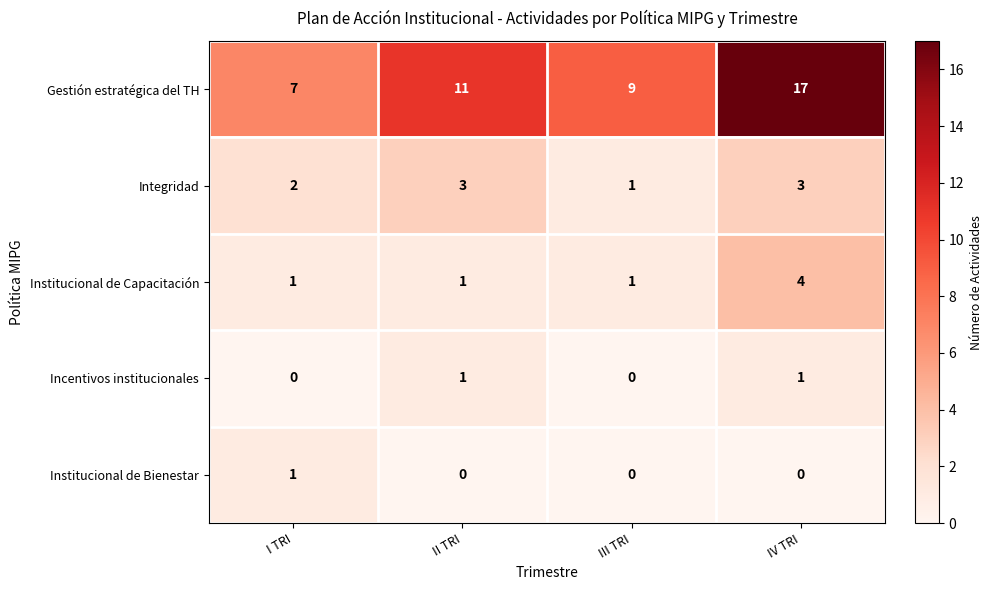

Which series has the largest range (max minus min)?

Gestión estratégica del TH